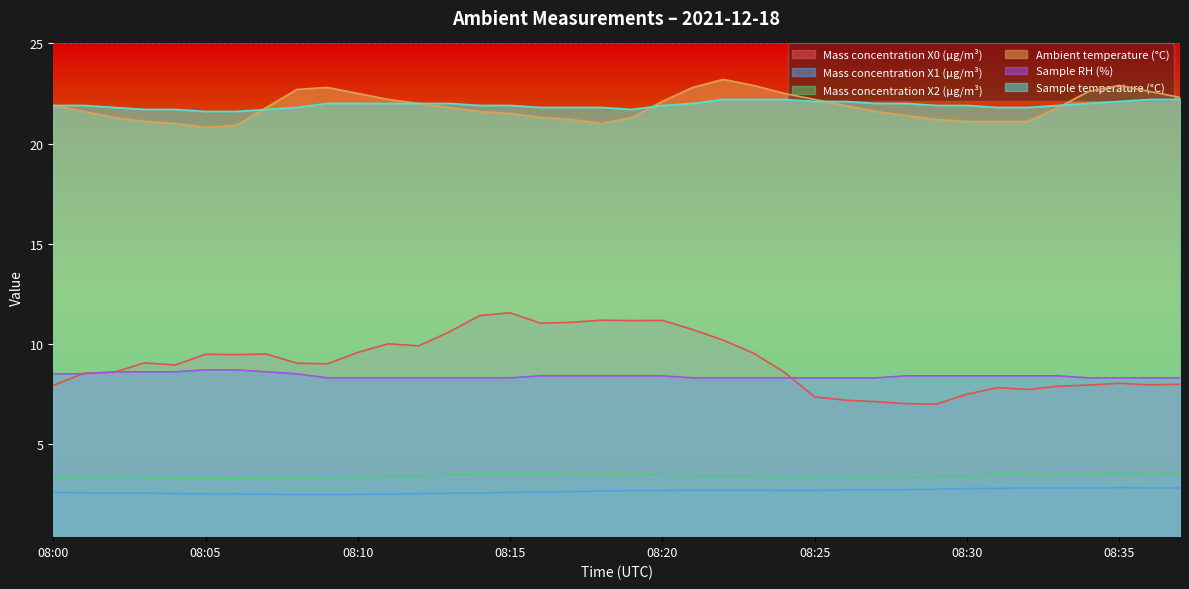

What is the highest value of the Sample temperature (°C) series?

22.2